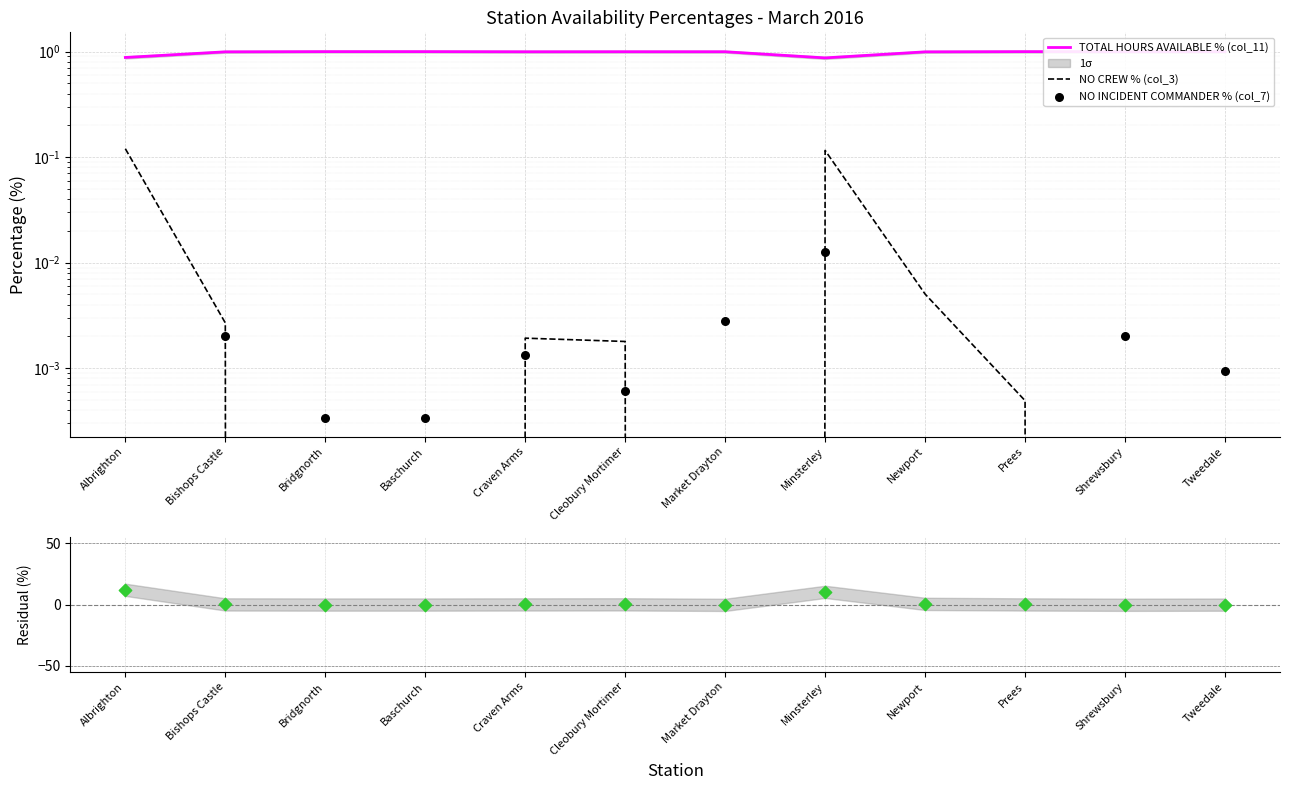

At which category is the sum across all series the highest?

Albrighton